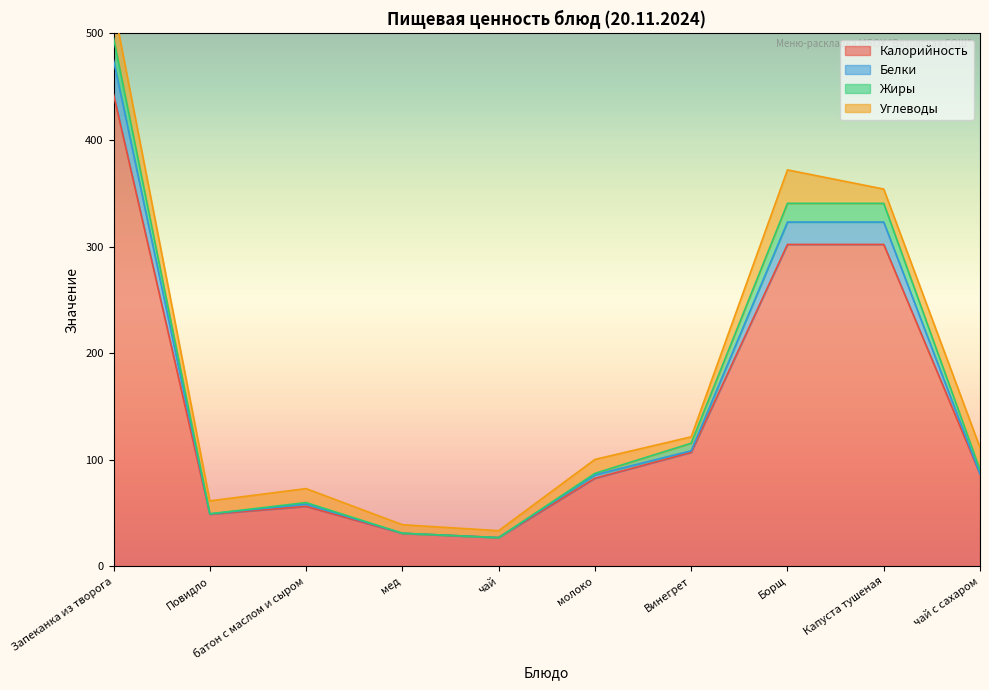

True or false: Калорийность and Жиры intersect in this chart.

False